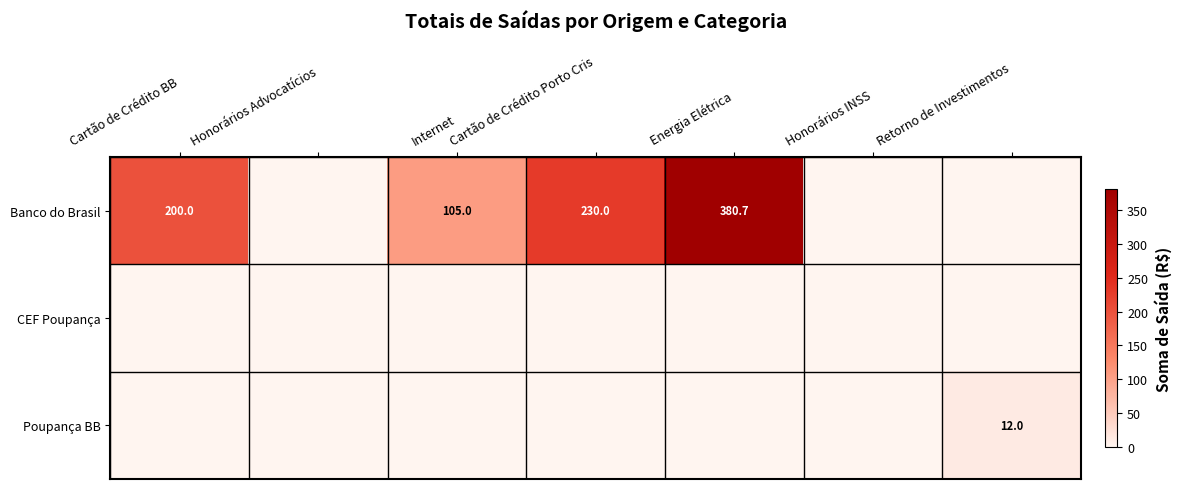

Is it true that Banco do Brasil equals 200.0 at Cartão de Crédito BB?

True